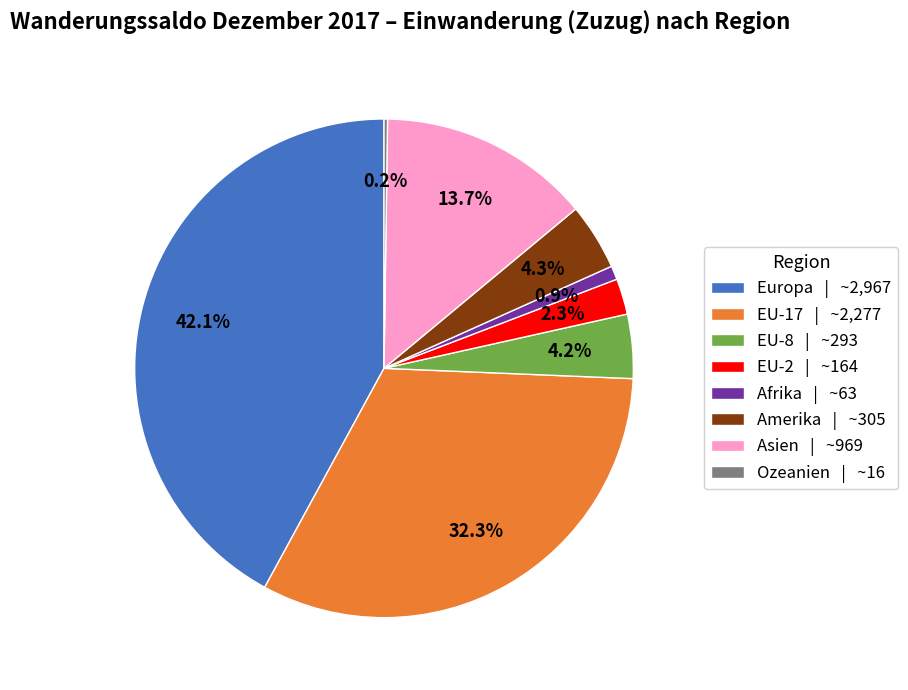

Is it true that EU-8 is 16% of the pie?

False